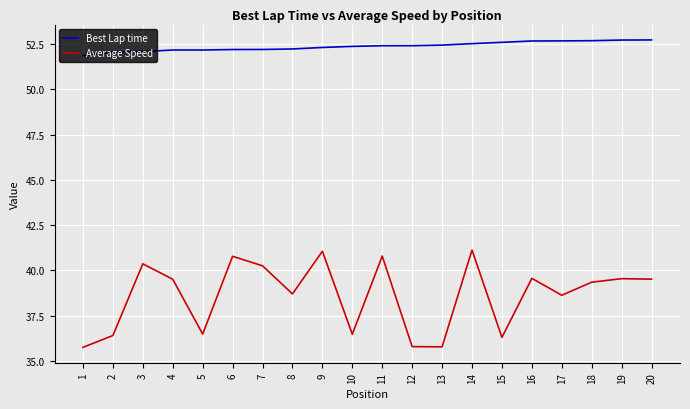

What is the sum of the Average Speed values at 20 and 12?

75.3